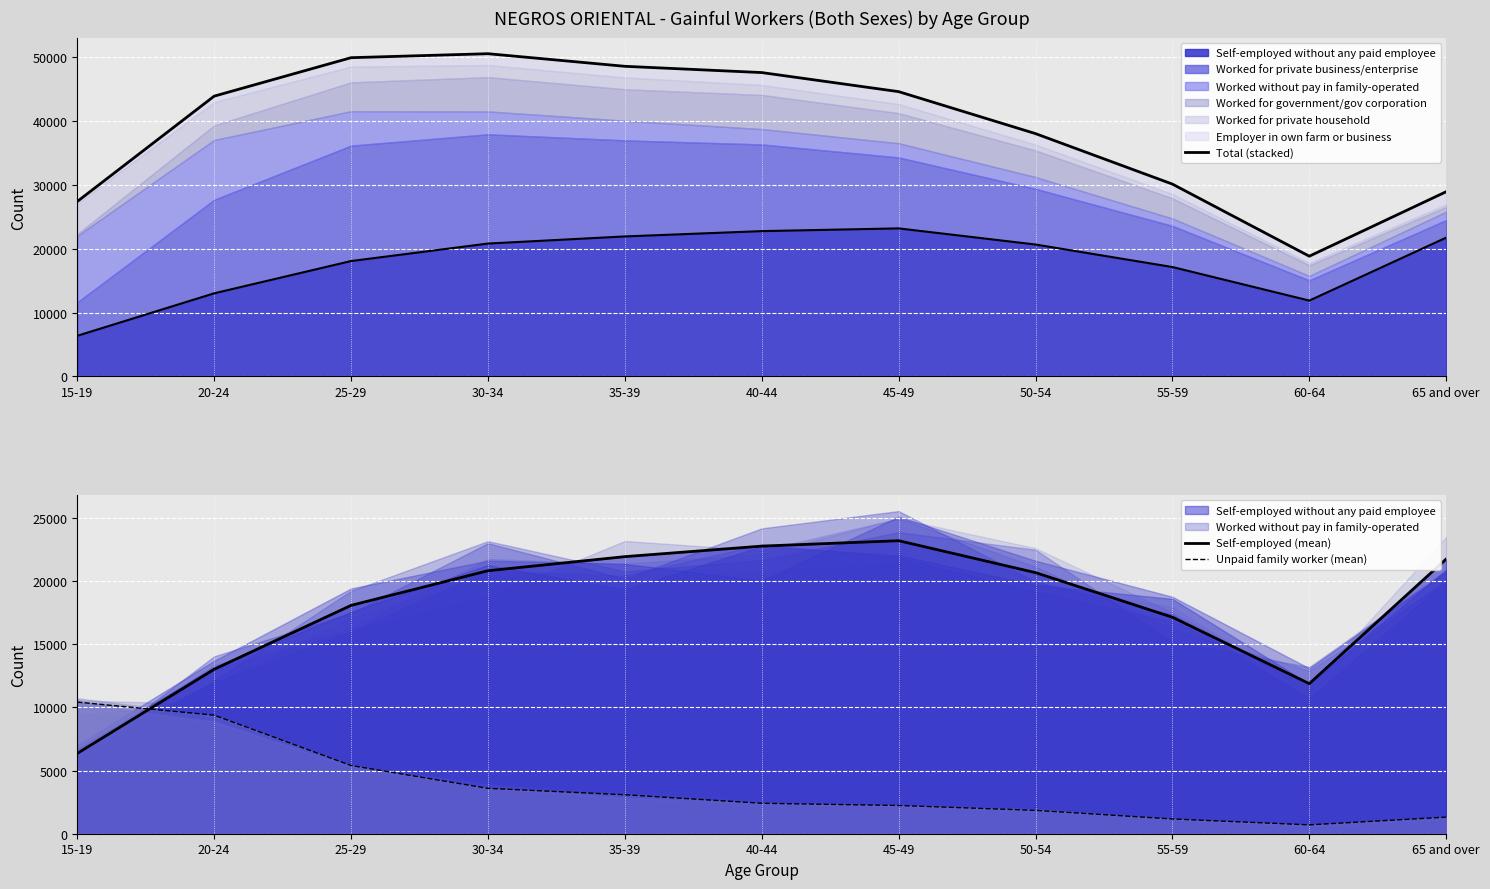

Does the chart display data point markers on the line(s)?

No